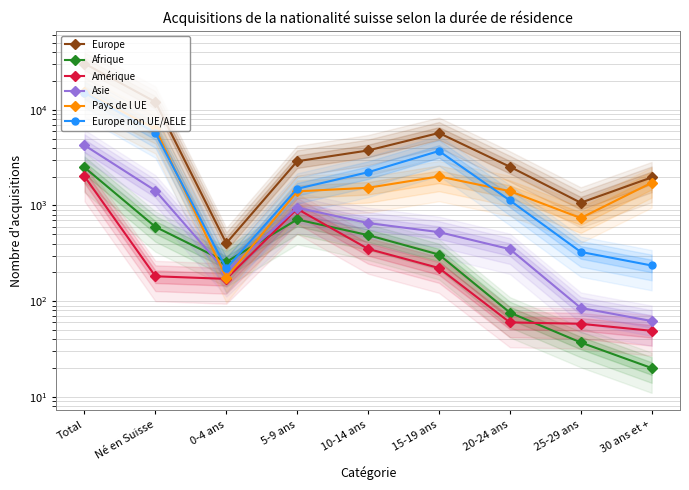

How many series are shown in this chart?

6